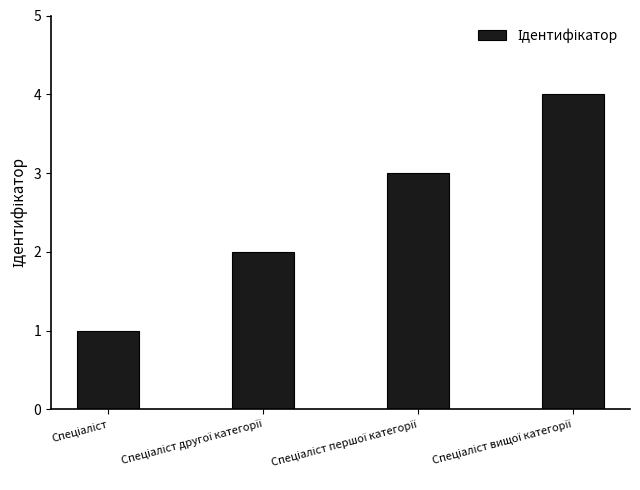

What is the sum of all values?

10